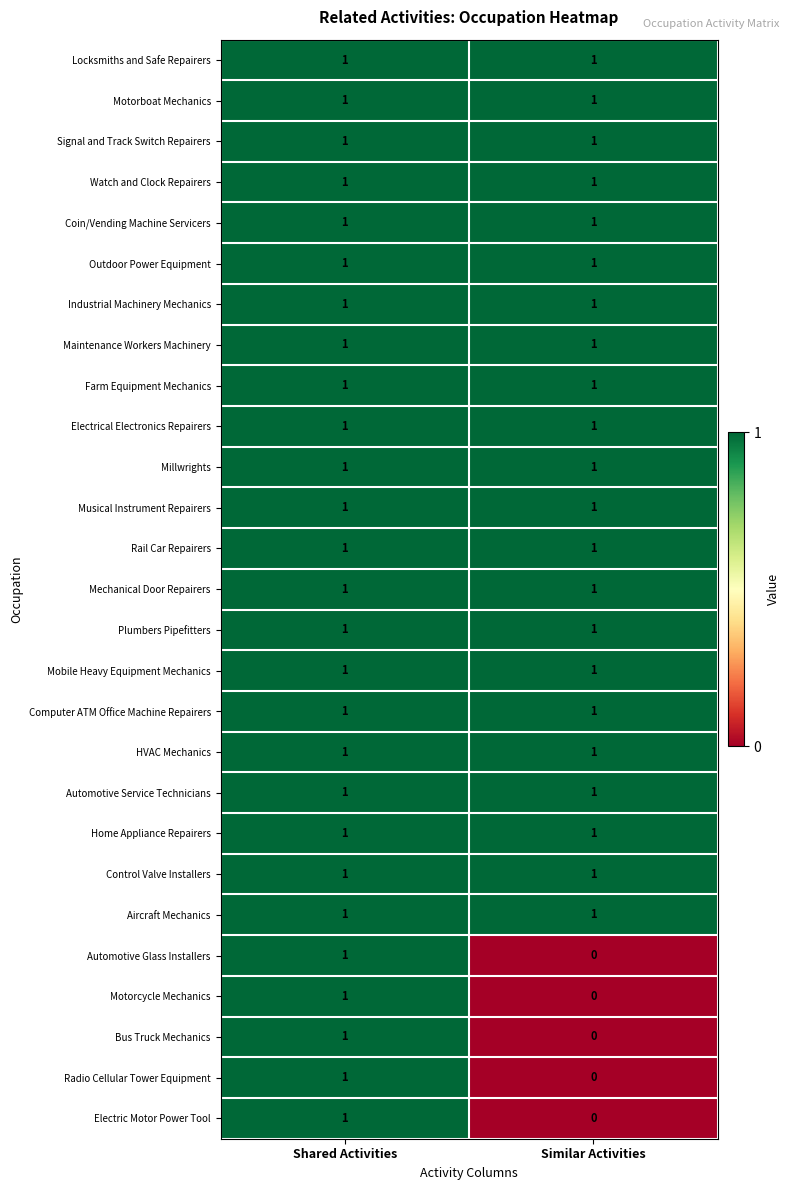

Is it true that Motorboat Mechanics equals 2 at Shared Activities?

False